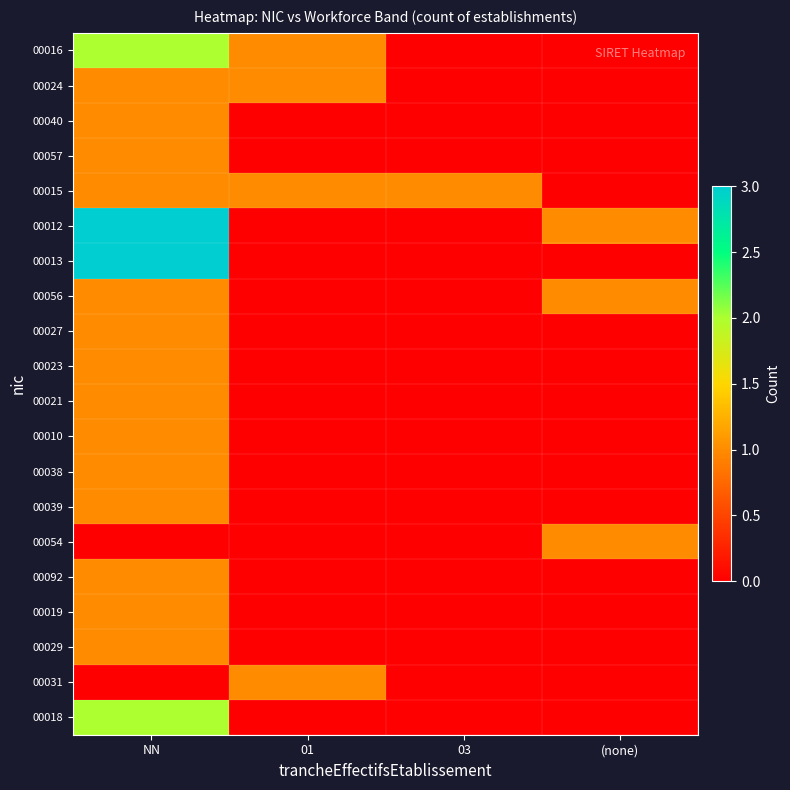

Reading left to right, extract all data points from this chart.

00016: NN=2	01=1	03=0	(none)=0
00024: NN=1	01=1	03=0	(none)=0
00040: NN=1	01=0	03=0	(none)=0
00057: NN=1	01=0	03=0	(none)=0
00015: NN=1	01=1	03=1	(none)=0
00012: NN=3	01=0	03=0	(none)=1
00013: NN=3	01=0	03=0	(none)=0
00056: NN=1	01=0	03=0	(none)=1
00027: NN=1	01=0	03=0	(none)=0
00023: NN=1	01=0	03=0	(none)=0
00021: NN=1	01=0	03=0	(none)=0
00010: NN=1	01=0	03=0	(none)=0
00038: NN=1	01=0	03=0	(none)=0
00039: NN=1	01=0	03=0	(none)=0
00054: NN=0	01=0	03=0	(none)=1
00092: NN=1	01=0	03=0	(none)=0
00019: NN=1	01=0	03=0	(none)=0
00029: NN=1	01=0	03=0	(none)=0
00031: NN=0	01=1	03=0	(none)=0
00018: NN=2	01=0	03=0	(none)=0